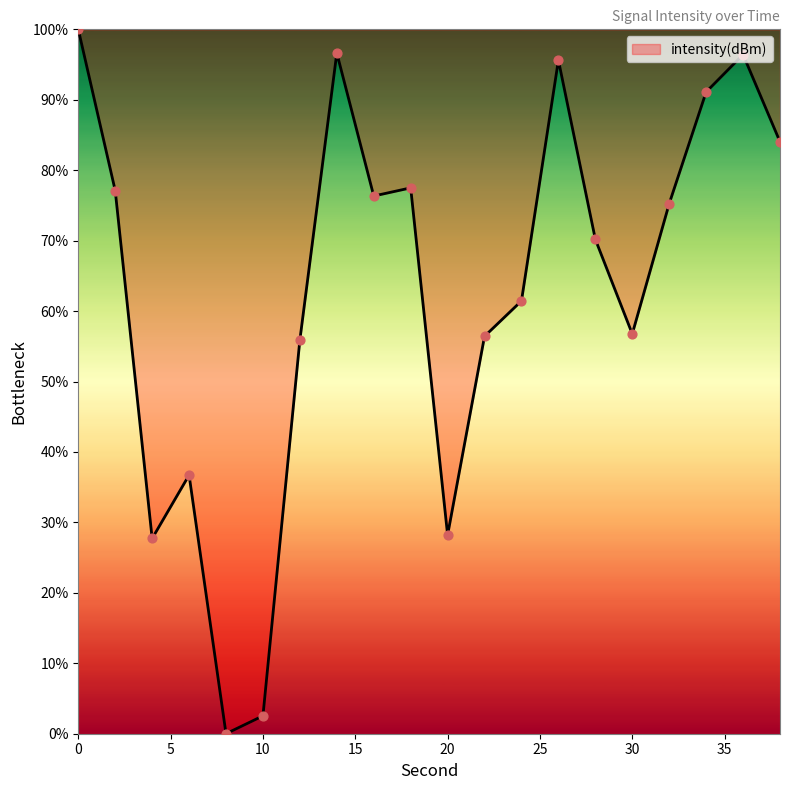

What is the greatest value displayed?

100.0